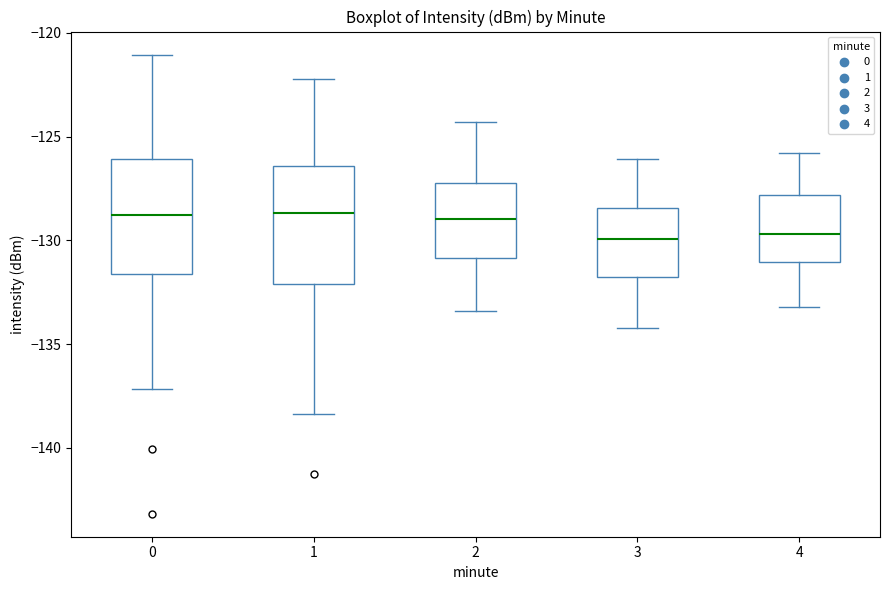

Where does the upper whisker of the box at x = 1 end on the y-axis? The values are not printed on the chart, so give them approximately, as read against the axis.

-122.0